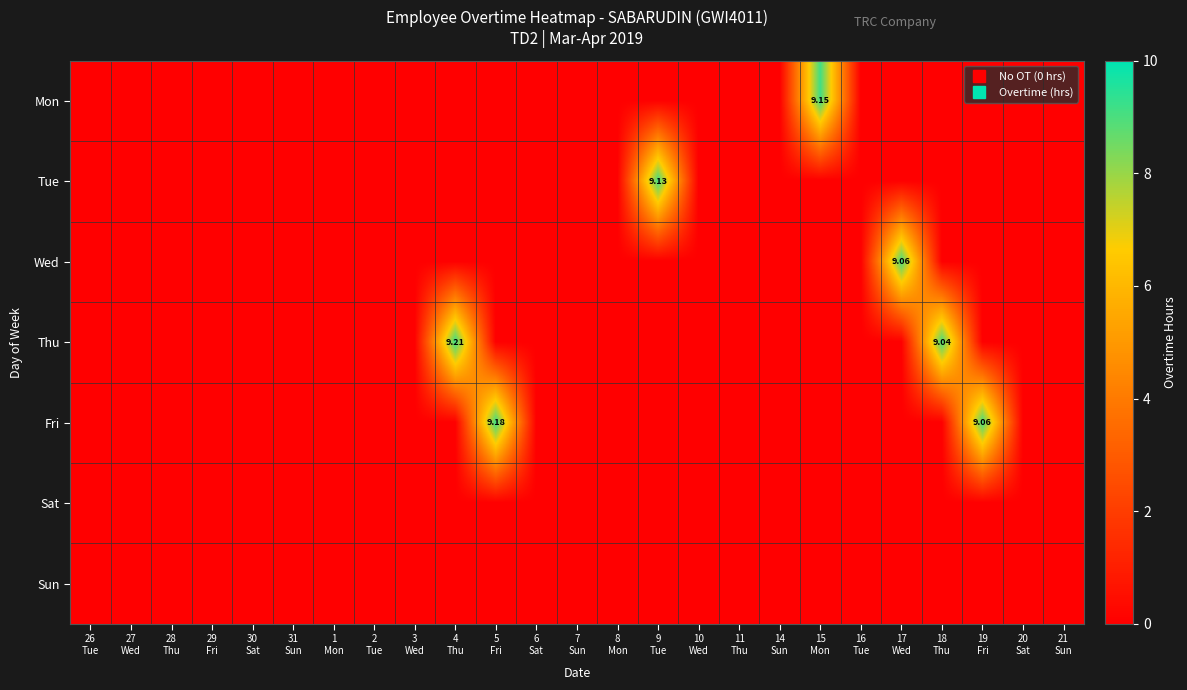

Between 14
Sun and 6
Sat, which is larger?

14
Sun